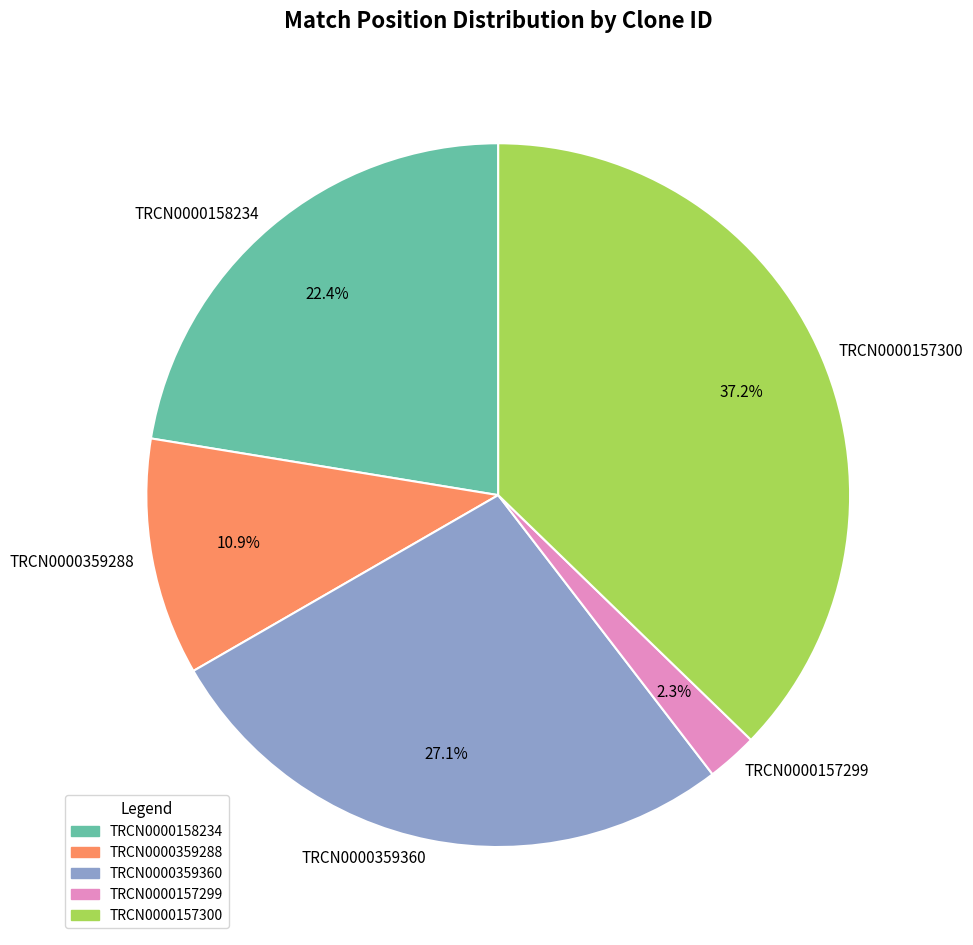

Is the sum of TRCN0000157299 and TRCN0000359288 greater than half?

No